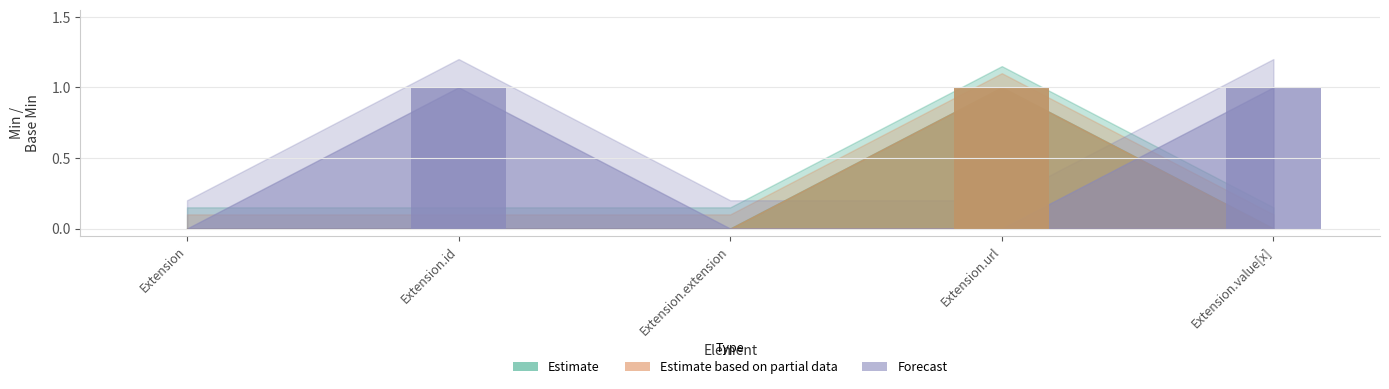

What is the difference between the maximum and minimum values in the Estimate series?

1